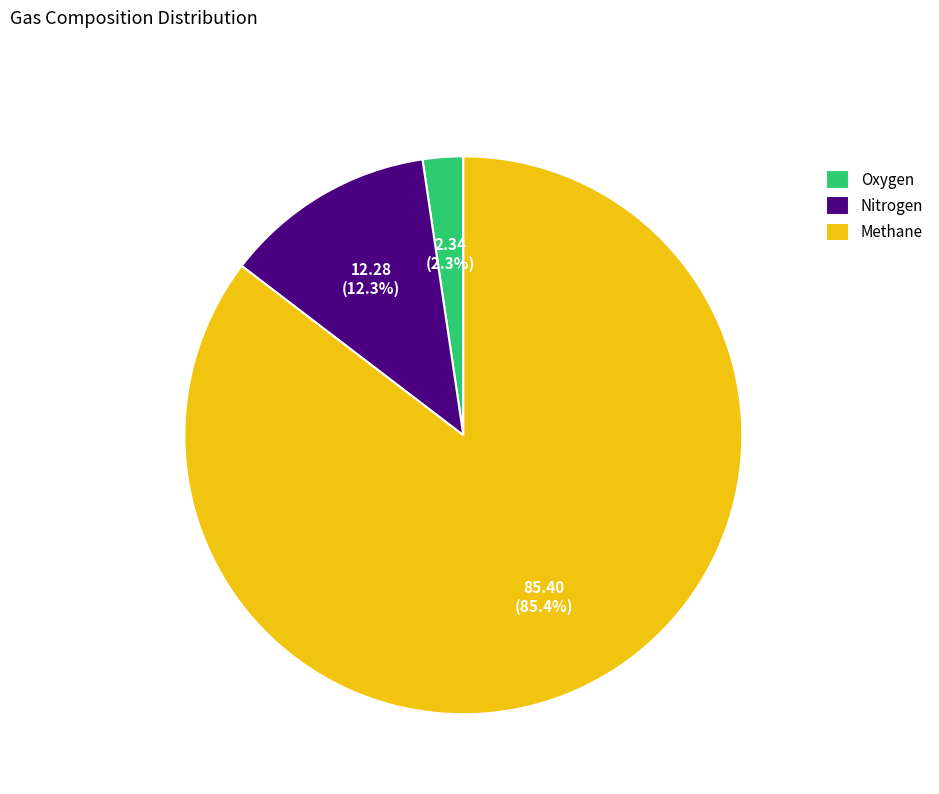

Which slice is the smallest?

Oxygen